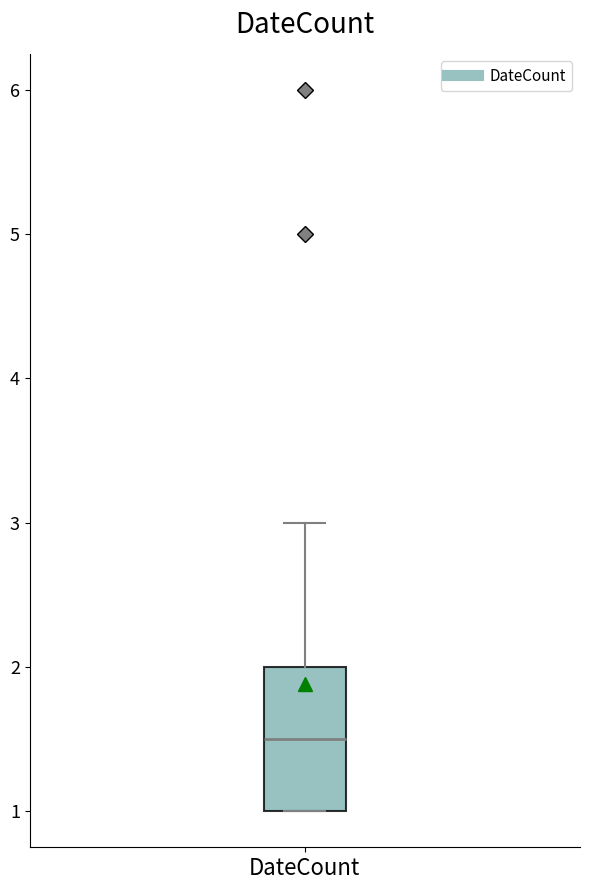

Read this box plot against the y-axis: the position of the median line, the range covered by the box, and the ends of both whiskers. The values are not printed on the chart, so give them approximately, as read against the axis.

median 1.5, box 1.0 to 2.0, whiskers 1.0 to 3.0